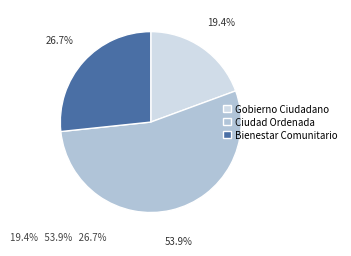

Count the number of slices in the pie.

3